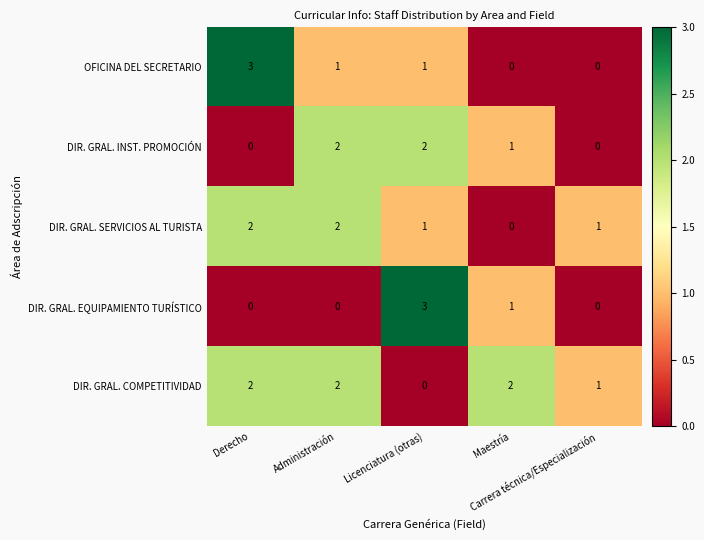

What is the sum of all DIR. GRAL. SERVICIOS AL TURISTA values?

6